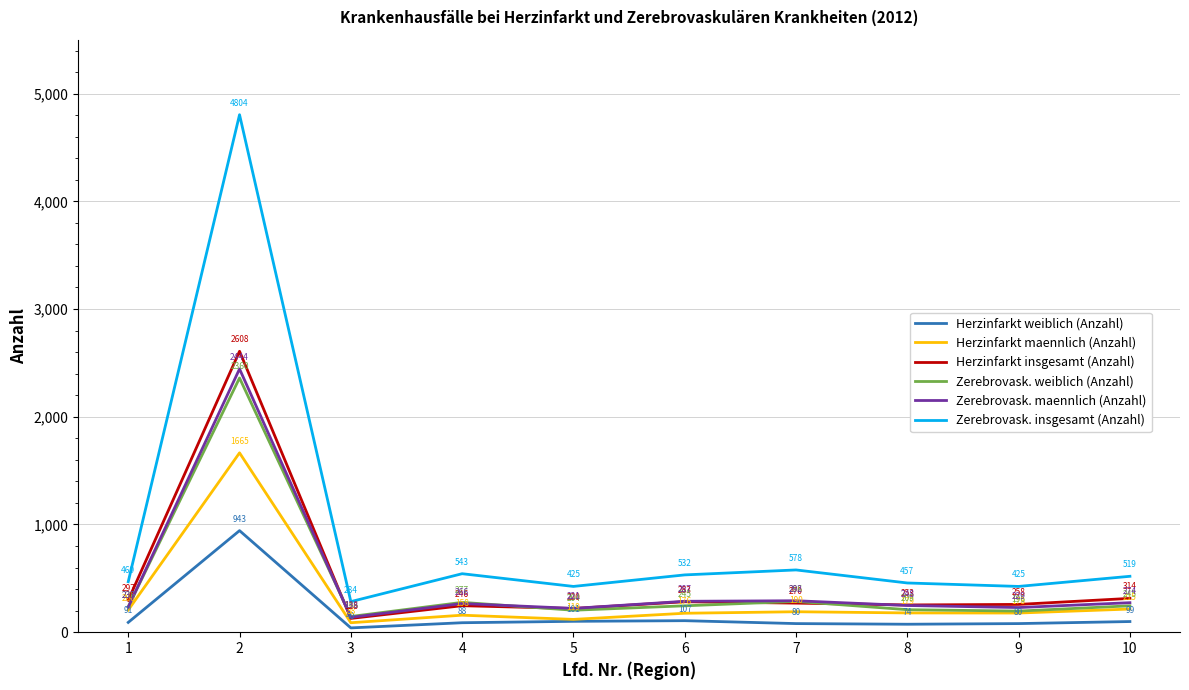

What is the average value of the Zerebrovask. insgesamt (Anzahl) series?

904